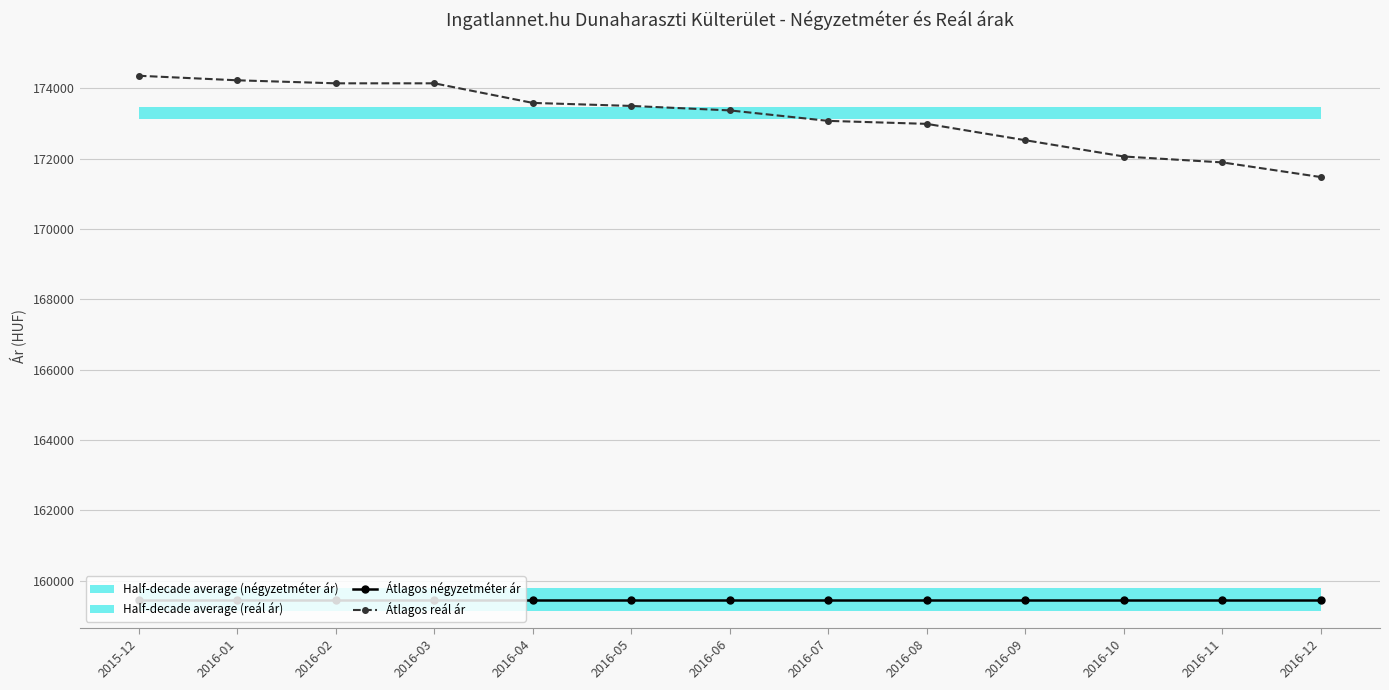

Between 2016-01 and 2016-08, which series saw the biggest shift?

Átlagos reál ár